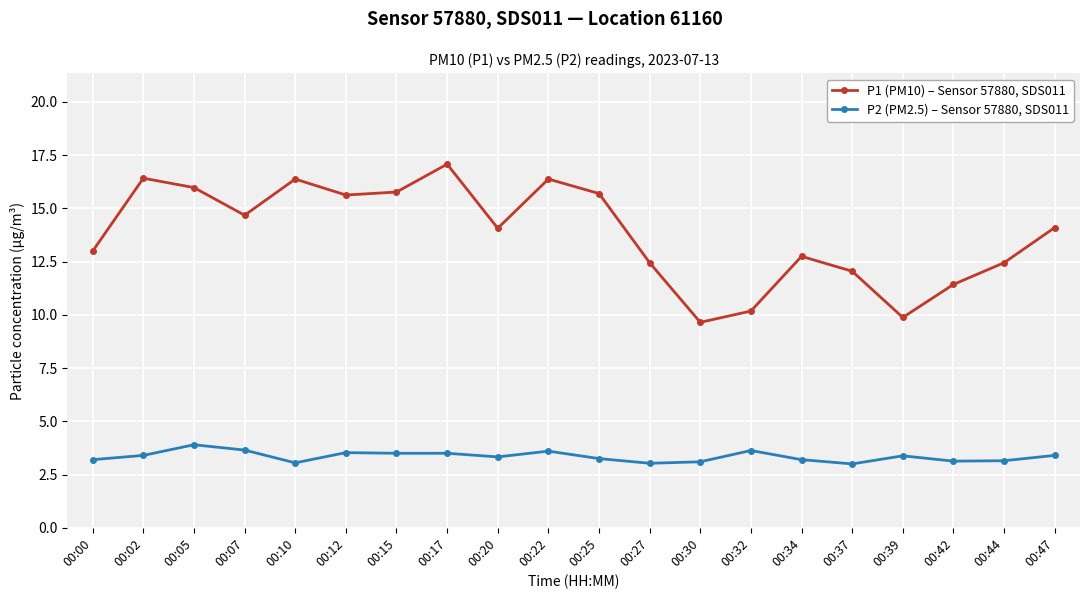

True or false: P2 (PM2.5) – Sensor 57880, SDS011 and P1 (PM10) – Sensor 57880, SDS011 cross at least once.

False